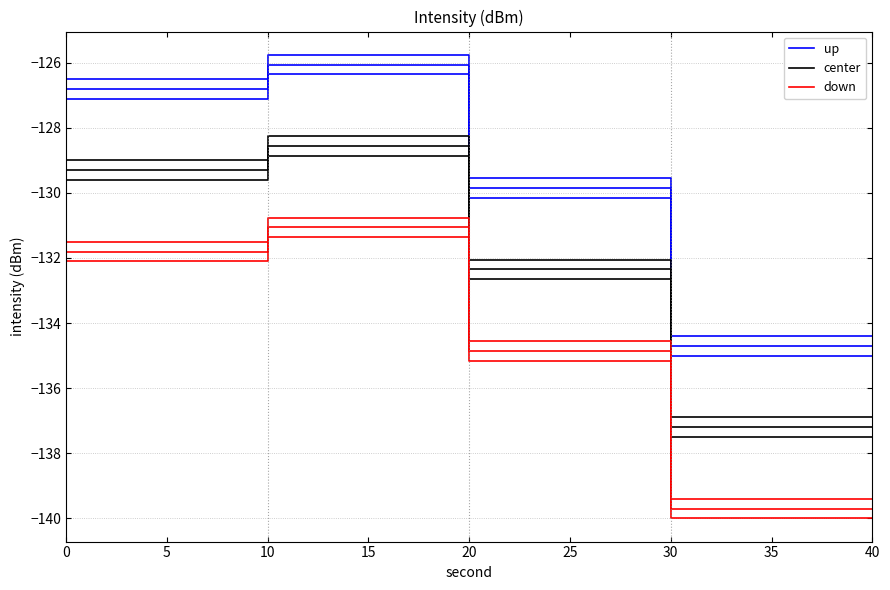

Rank the series by their average value, from lowest to highest.

down, center, up